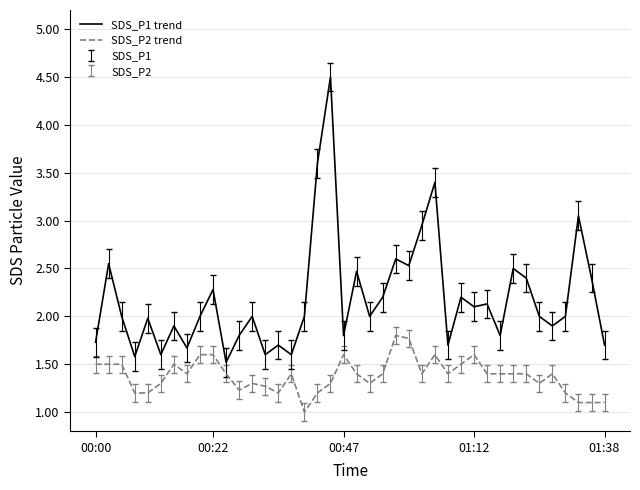

What is the maximum value shown in the chart?

4.5